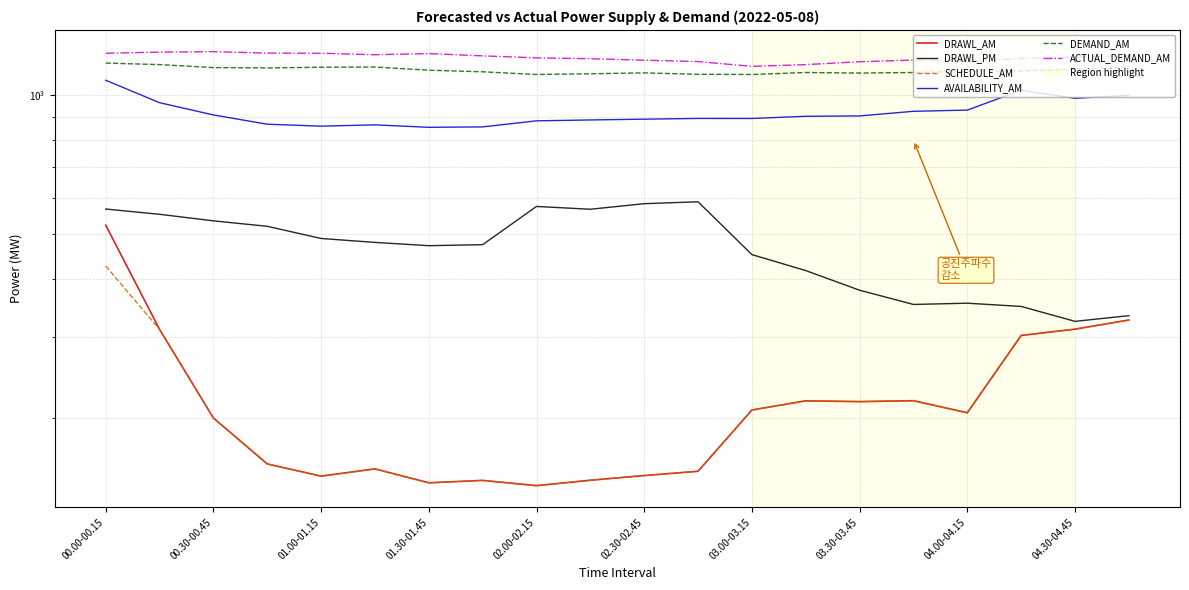

At which label is ACTUAL_DEMAND_AM closest to 1200?

04.30-04.45